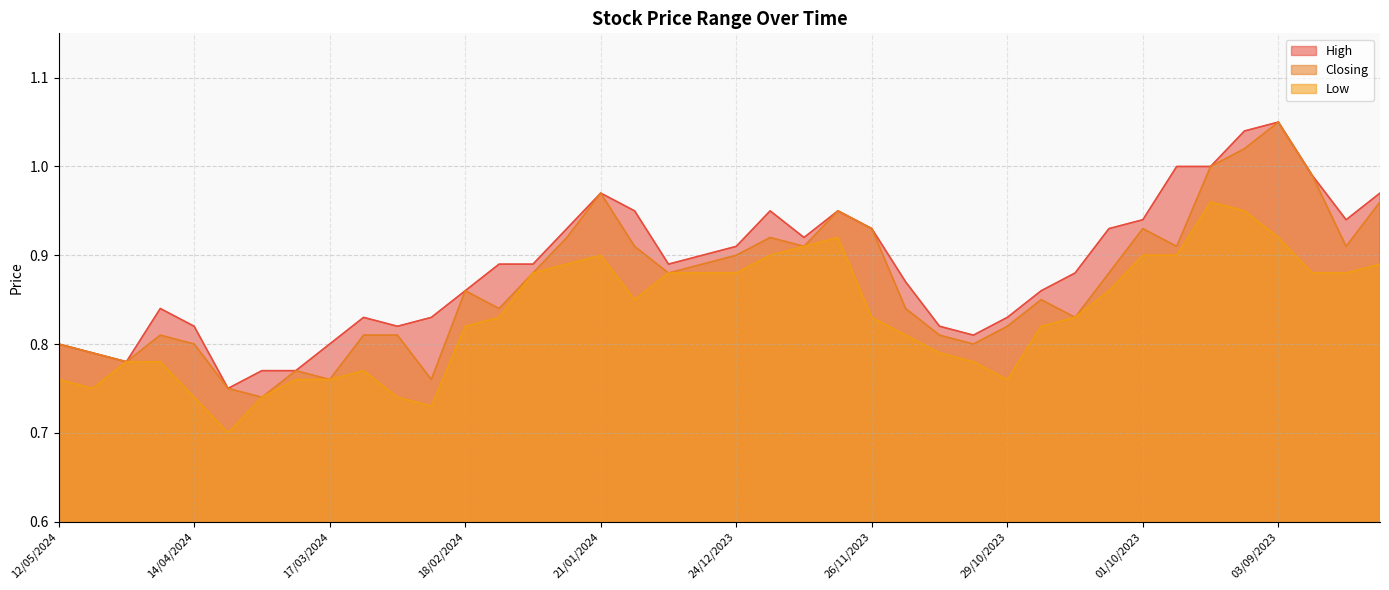

Does the chart have visible grid lines?

Yes